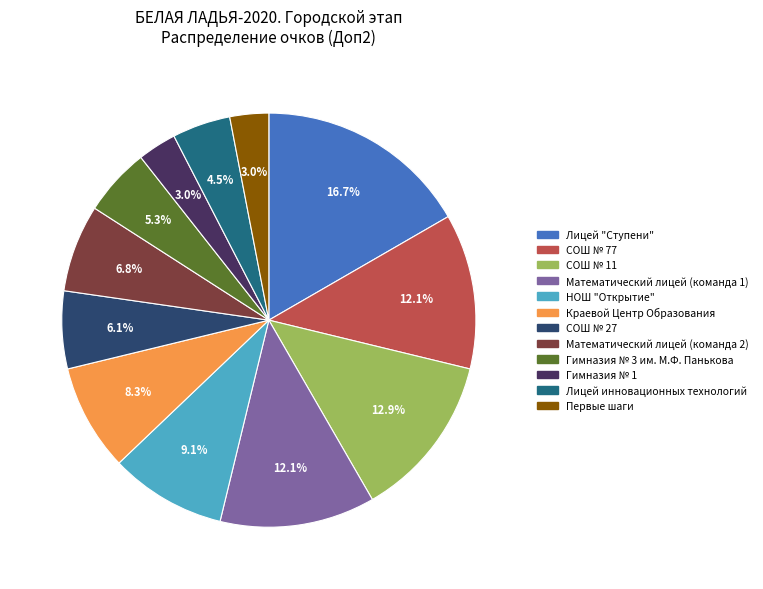

To the nearest percent, what is the combined percentage of СОШ № 27 and Математический лицей (команда 2)?

13%